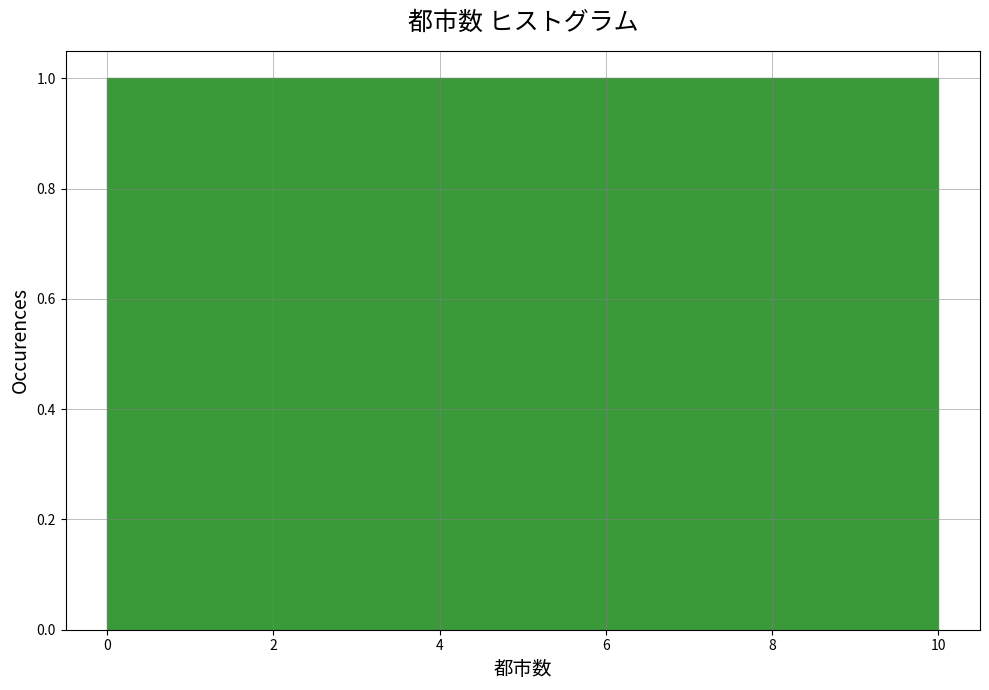

Reading left to right, transcribe this chart: for each bar, give the range it covers on the x-axis and its height. Neither the bar edges nor the heights are printed on the chart, so give them approximately, as read against the axes.

0.0 to 3.4: 1
3.4 to 6.6: 1
6.6 to 10.0: 1